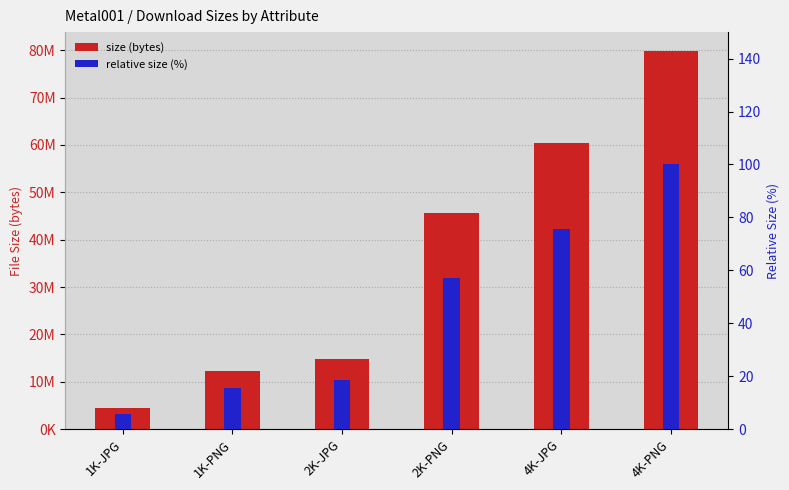

Reading right to left, what are all the values shown in this chart?

size: 4K-PNG=79819295.0	4K-JPG=60456619.0	2K-PNG=45567292.0	2K-JPG=14818082.0	1K-PNG=12382090.0	1K-JPG=4543188.0
percentile rank within the attribute: 4K-PNG=100.0	4K-JPG=75.7	2K-PNG=57.1	2K-JPG=18.6	1K-PNG=15.5	1K-JPG=5.7